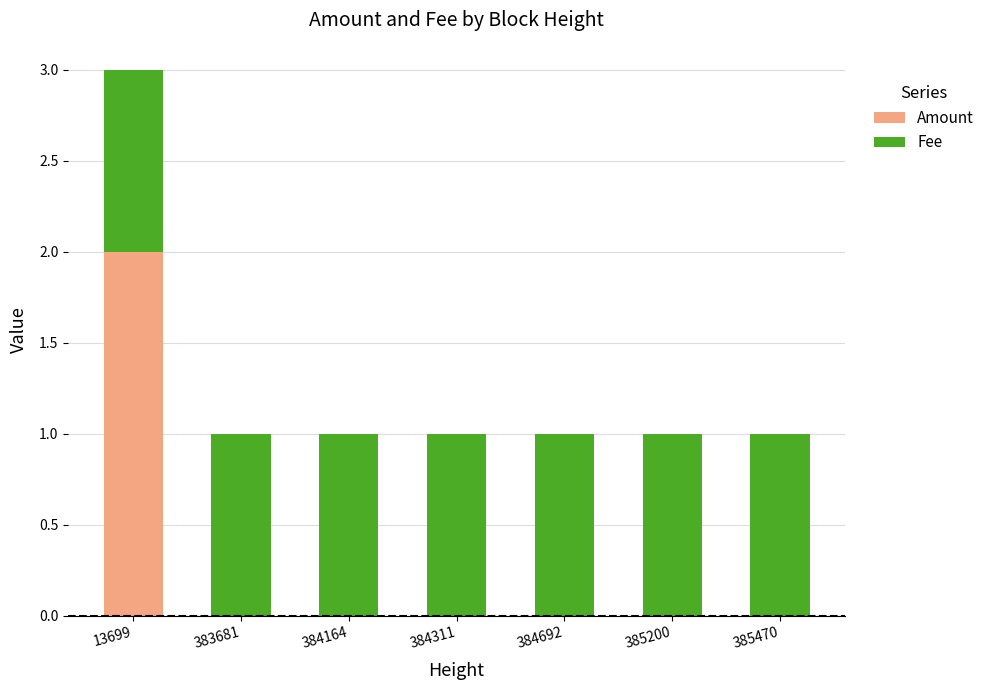

What is the total value across all series at 13699?

3